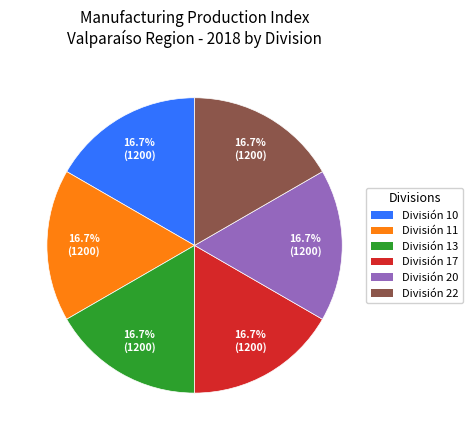

Approximately how many times larger is the value at División 20 compared to División 17?

1.0